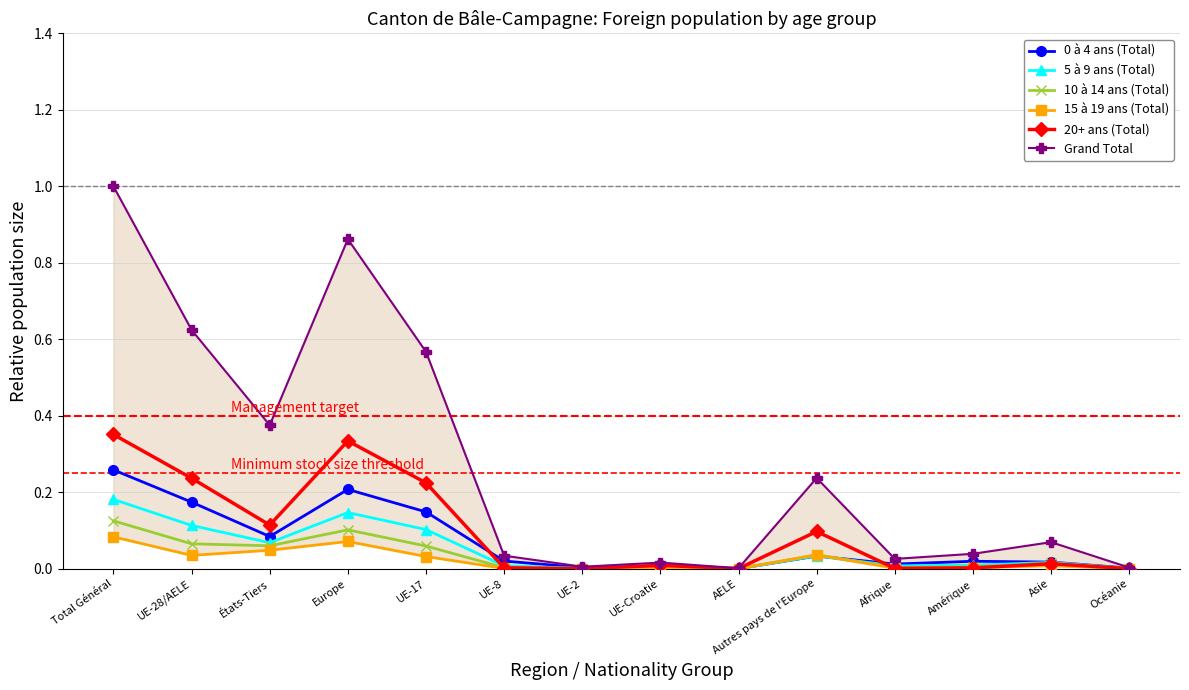

Which series has the widest spread of values?

Grand Total